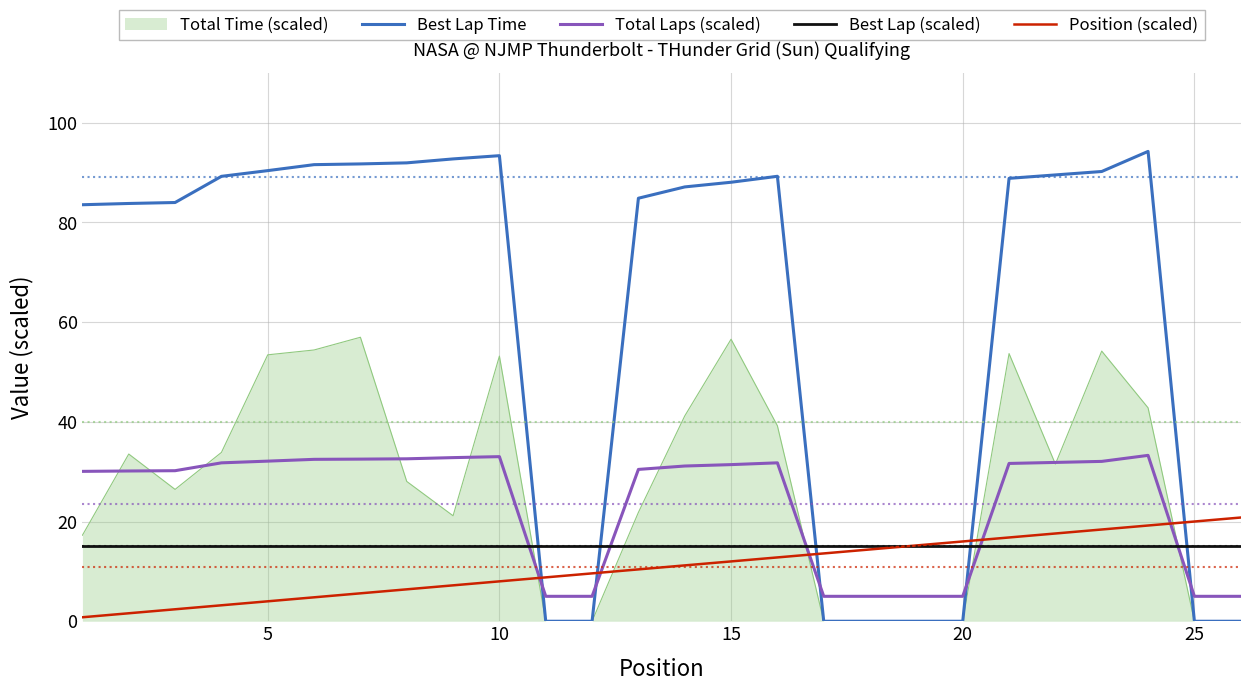

What is the maximum value shown in the chart?

94.2